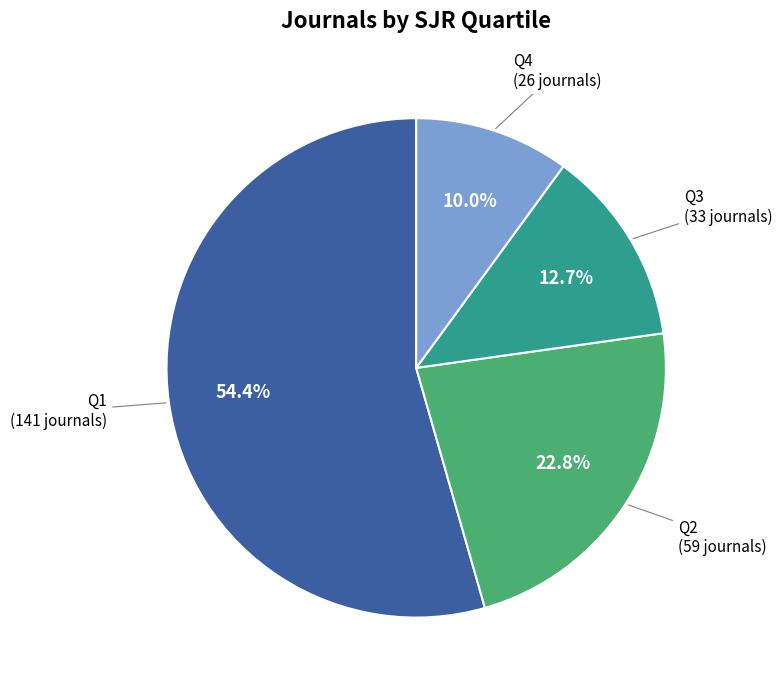

Does any single category account for the majority?

Yes